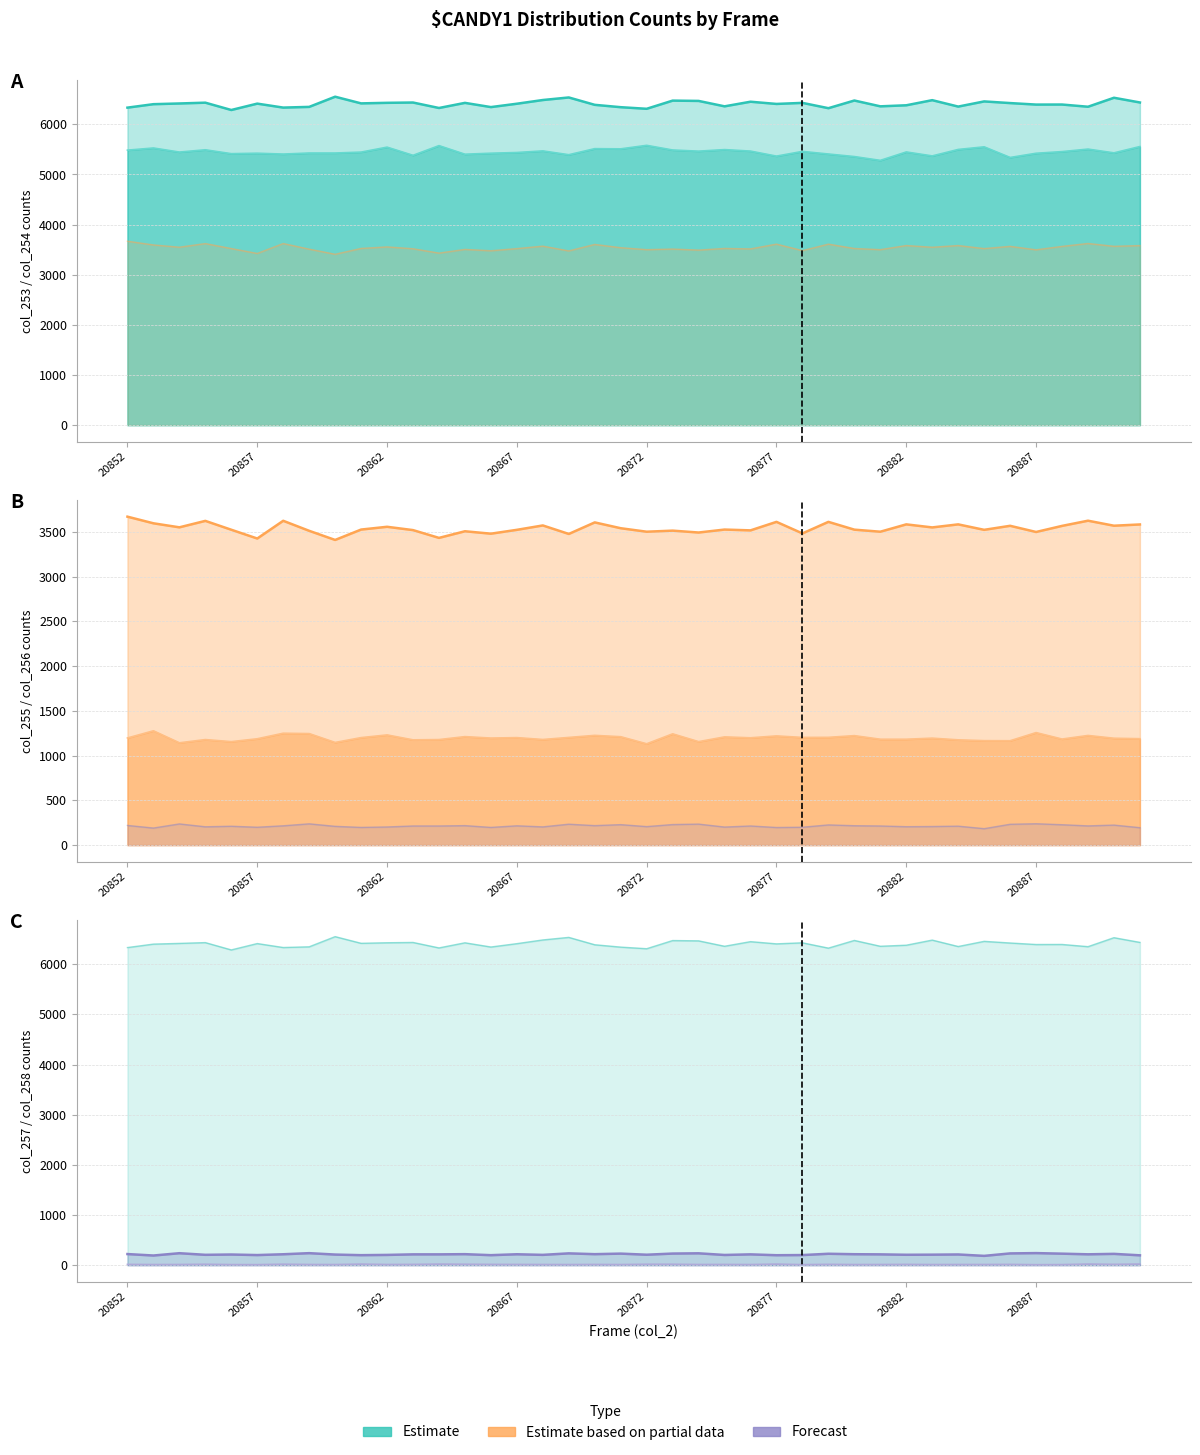

The value of Estimate at 39 is 9715. True or false?

False